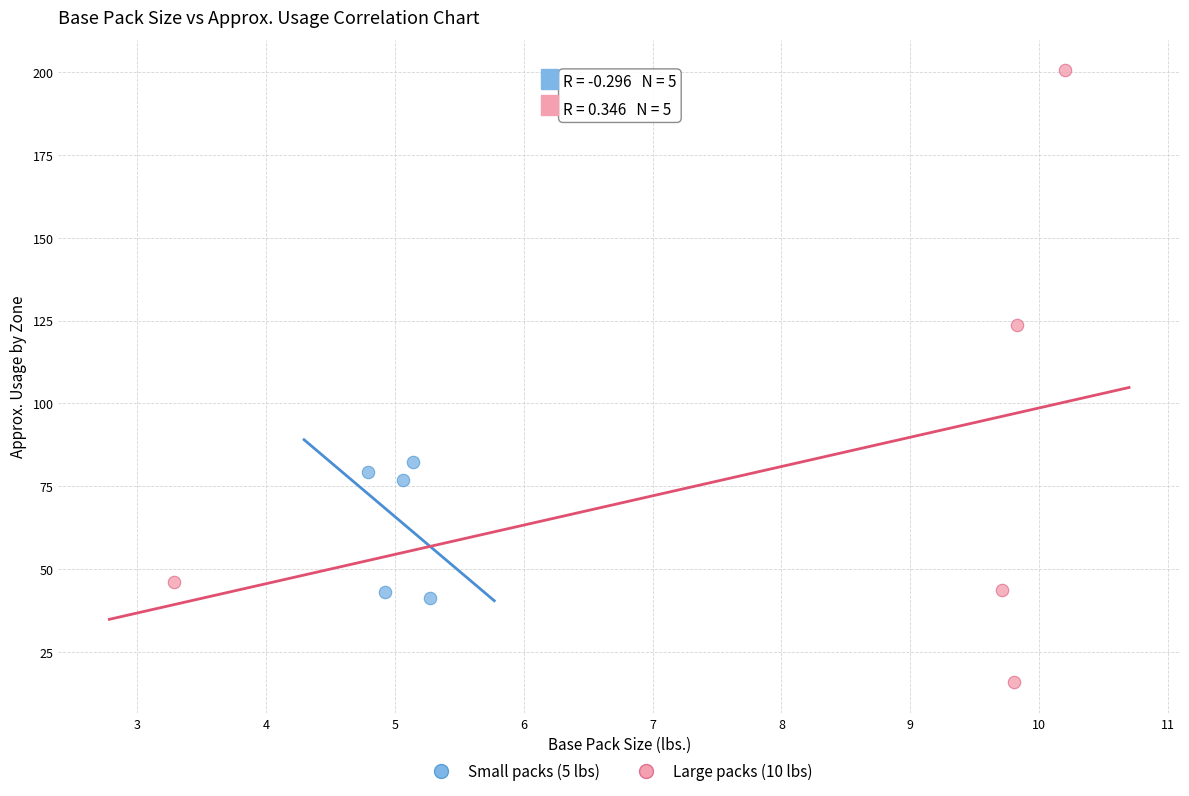

Which series has the largest Y range (max minus min)?

Large packs (10 lbs)